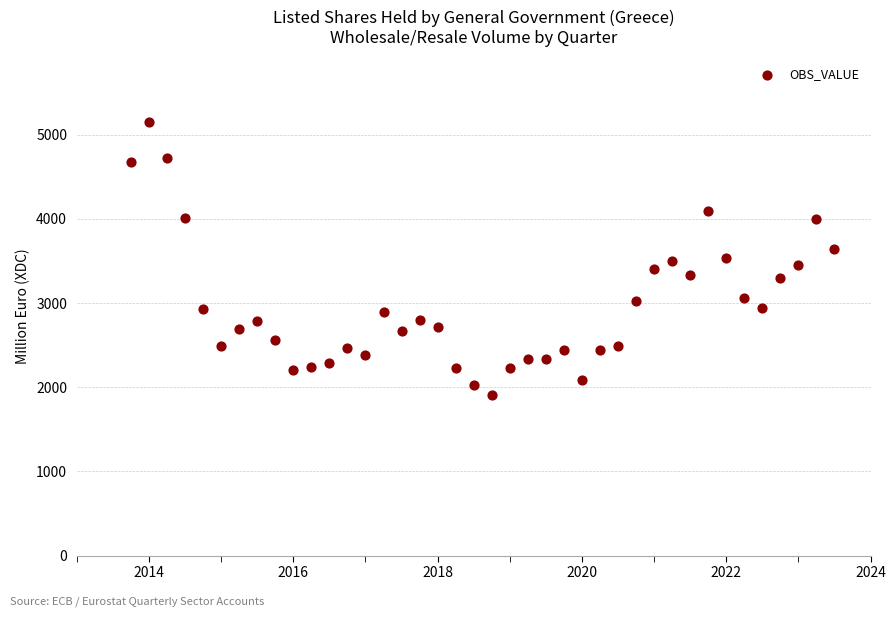

What is the range of X values (max minus min)?

9.8